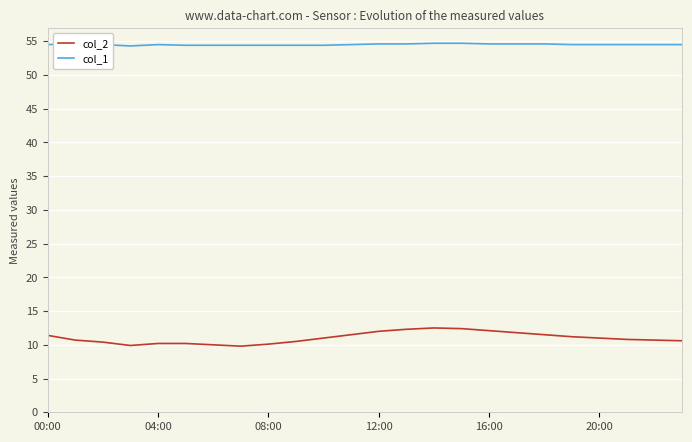

Which series has the largest total across all categories?

col_1